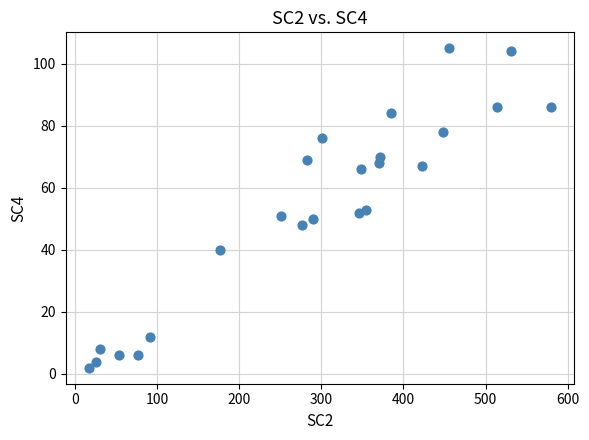

What is the range of Y values (max minus min)?

103